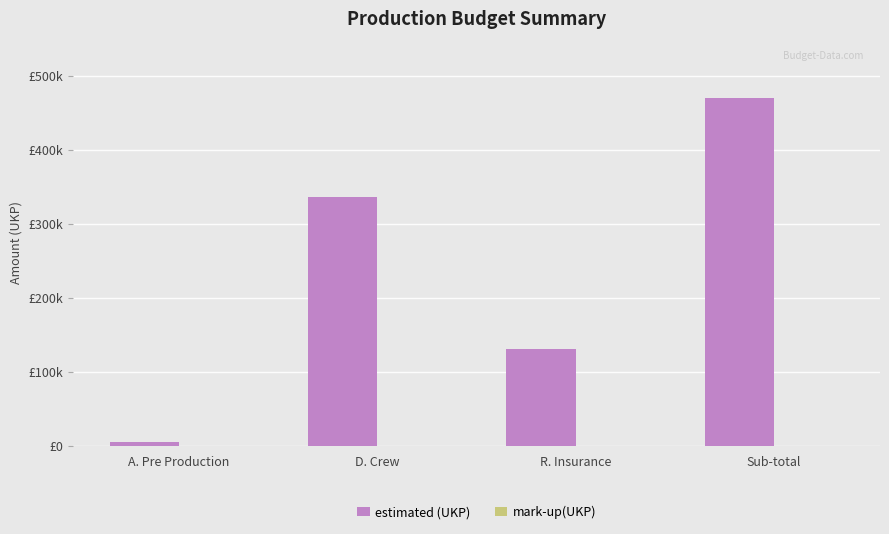

Are the bars horizontal?

No